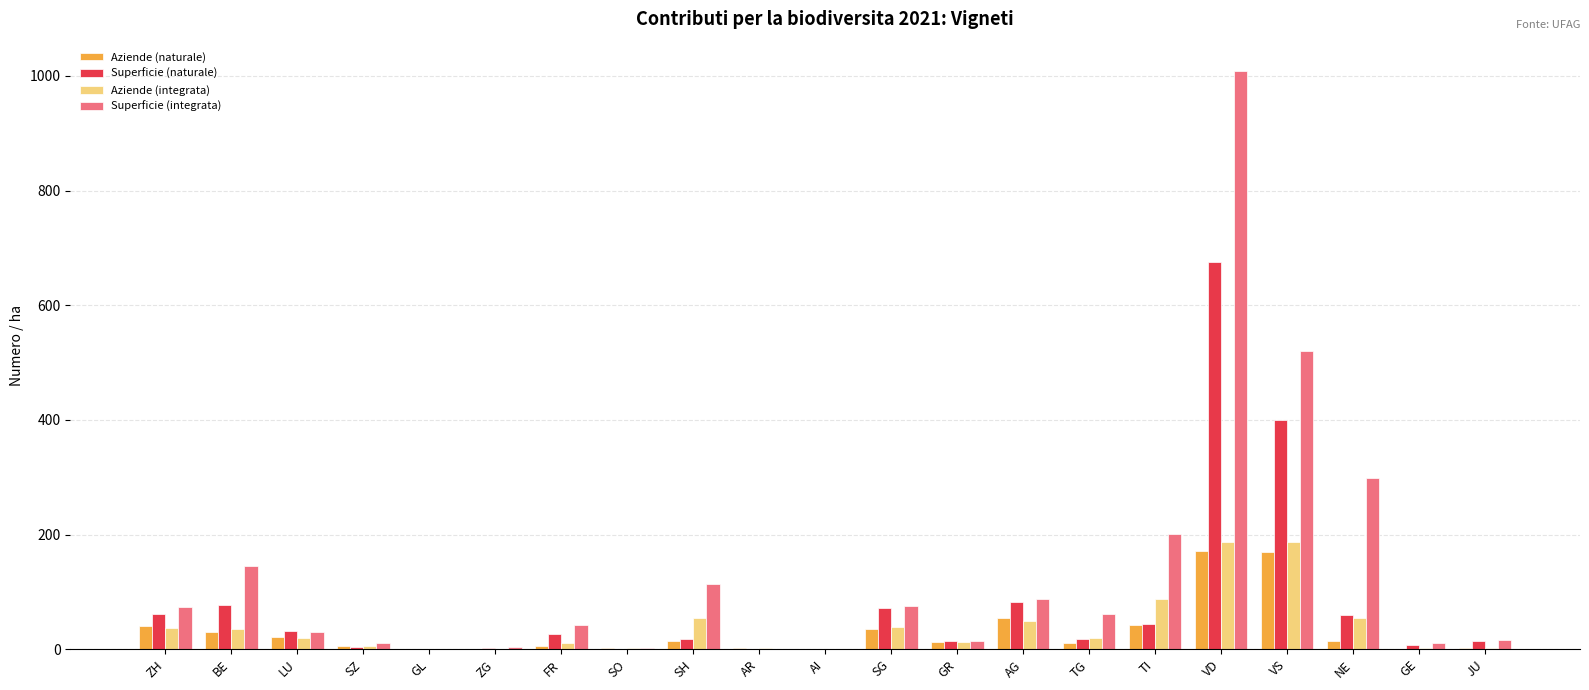

The Aziende (naturale) series shows 40.0 at ZH. True or false?

True